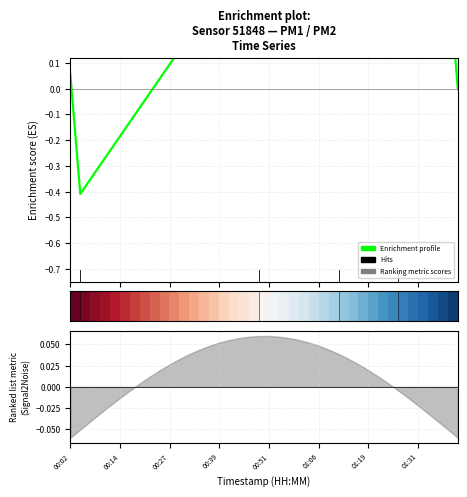

How many positive values does the Enrichment profile series have?

31